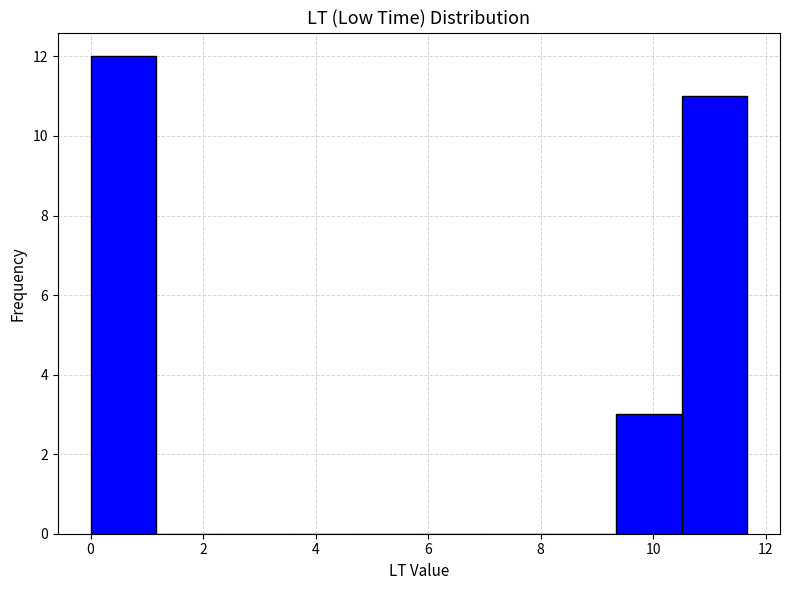

Reading left to right, list every bar in this chart as the range it spans on the x-axis followed by its height. Neither the bar edges nor the heights are printed on the chart, so give them approximately, as read against the axes.

0.0 to 1.2: 12
1.2 to 2.4: 0
2.4 to 3.6: 0
3.6 to 4.6: 0
4.6 to 5.8: 0
5.8 to 7.0: 0
7.0 to 8.2: 0
8.2 to 9.4: 0
9.4 to 10.6: 3
10.6 to 11.6: 11